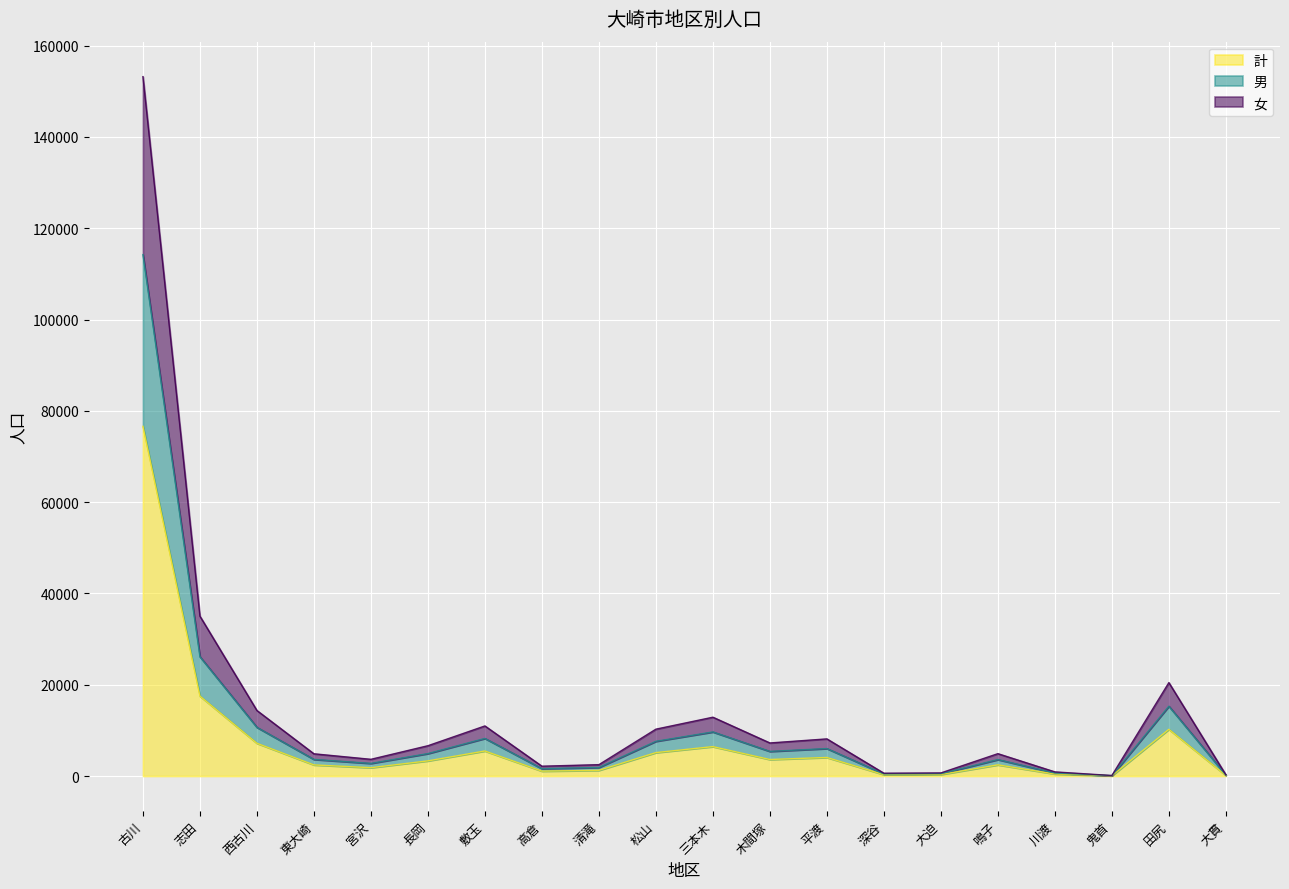

At which label does 計 reach its peak?

古川